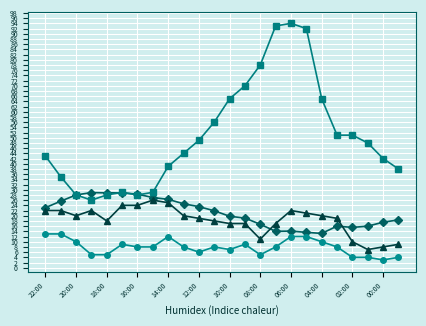

What is the minimum value shown in the chart?

3.0